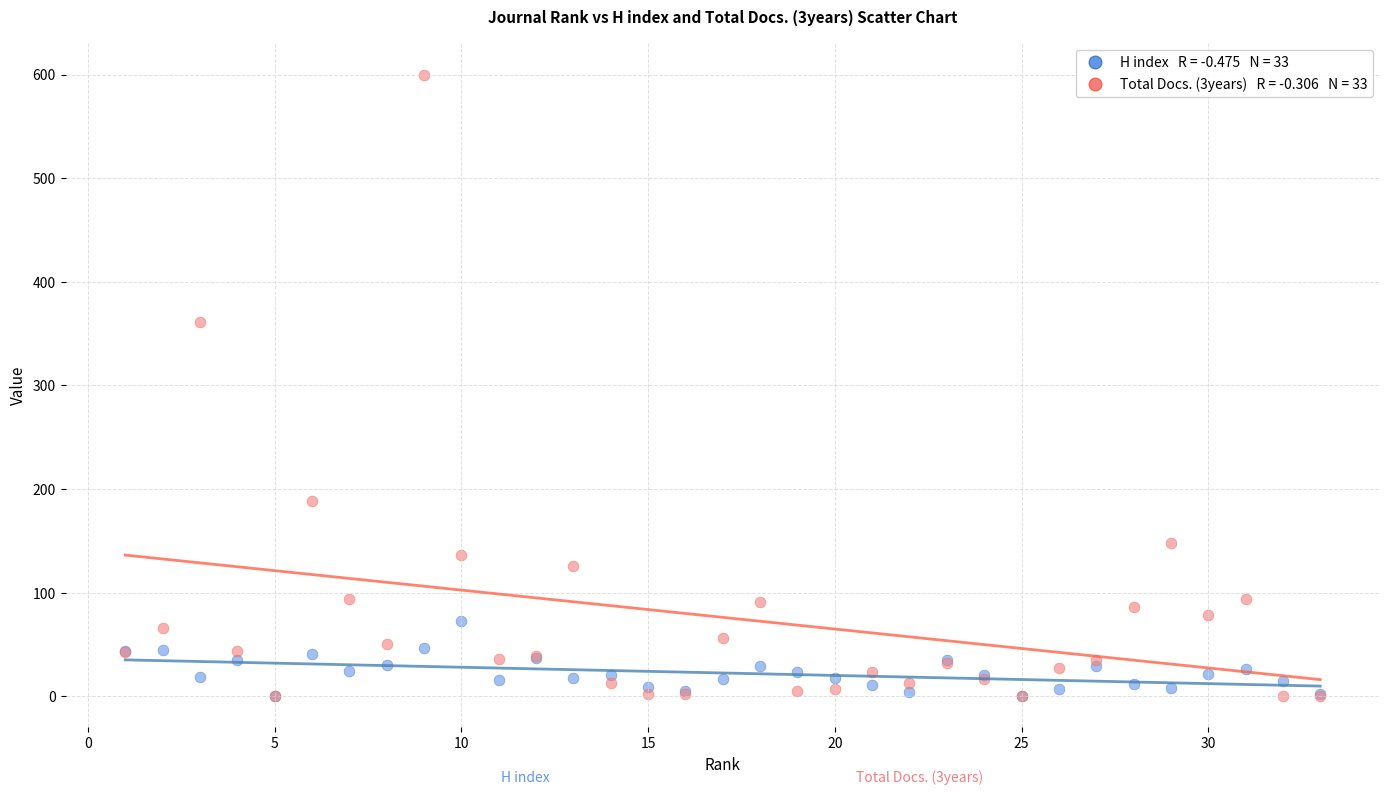

Across all series, what Y value is closest to 300?

361